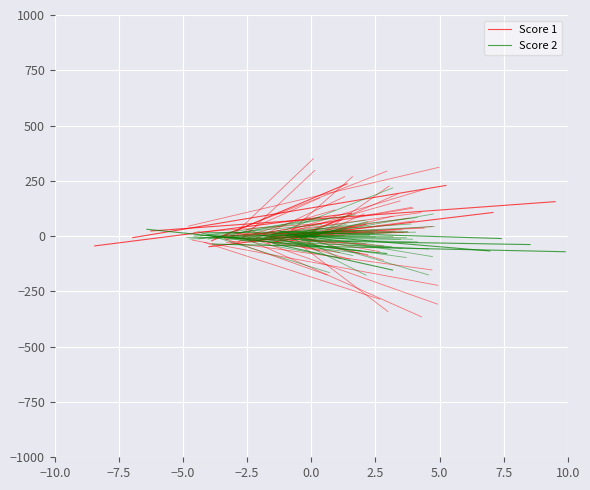

The value of Score 1 at −10.0 is 23.2. True or false?

True